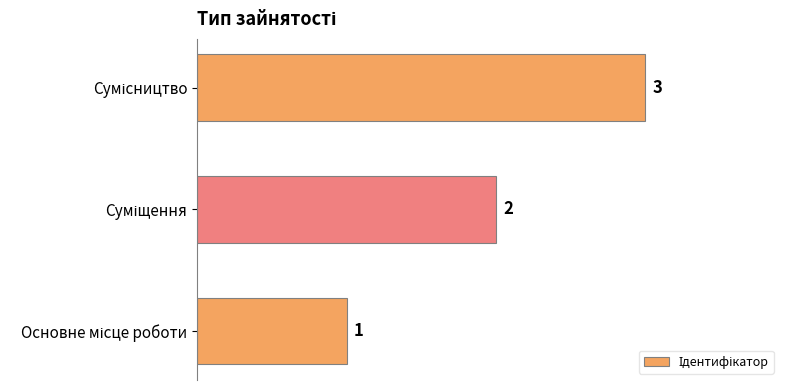

What is the sum of all values?

6